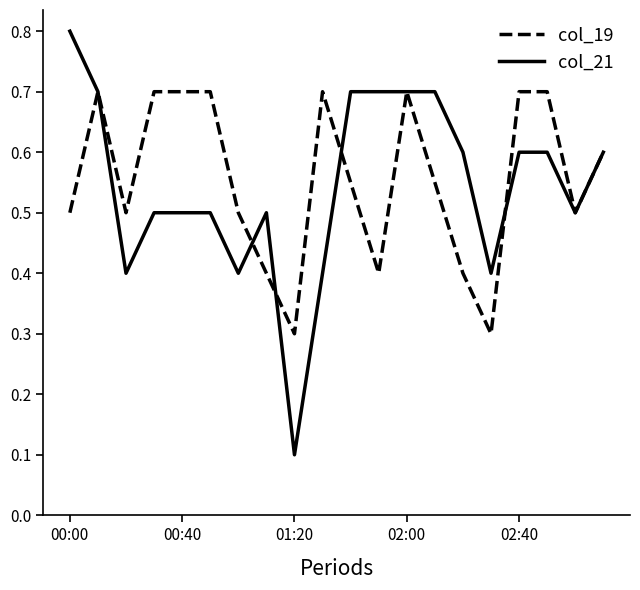

List the series in order of their peak value, lowest first.

col_19, col_21